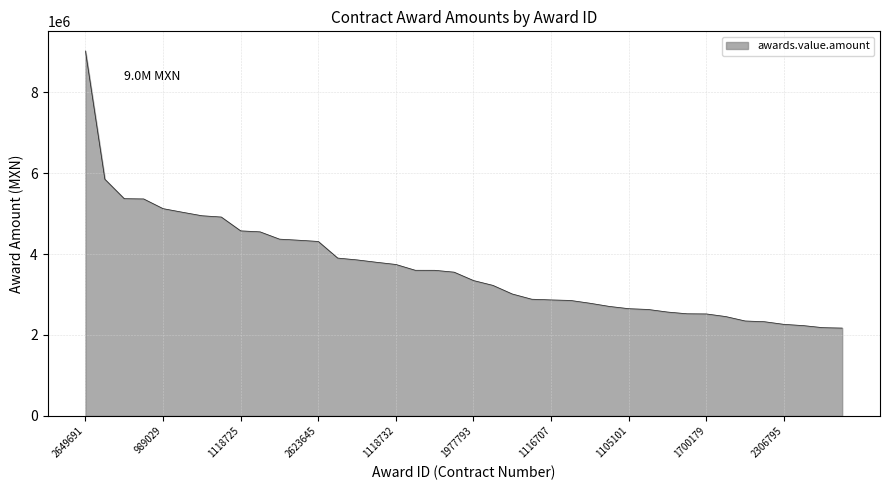

What is the greatest value displayed?

9015000.0